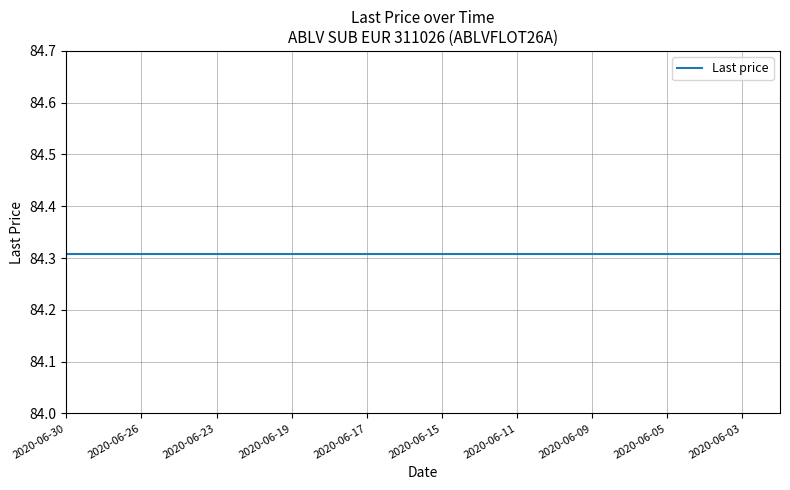

True or false: Last price and No. of securities cross at least once.

False